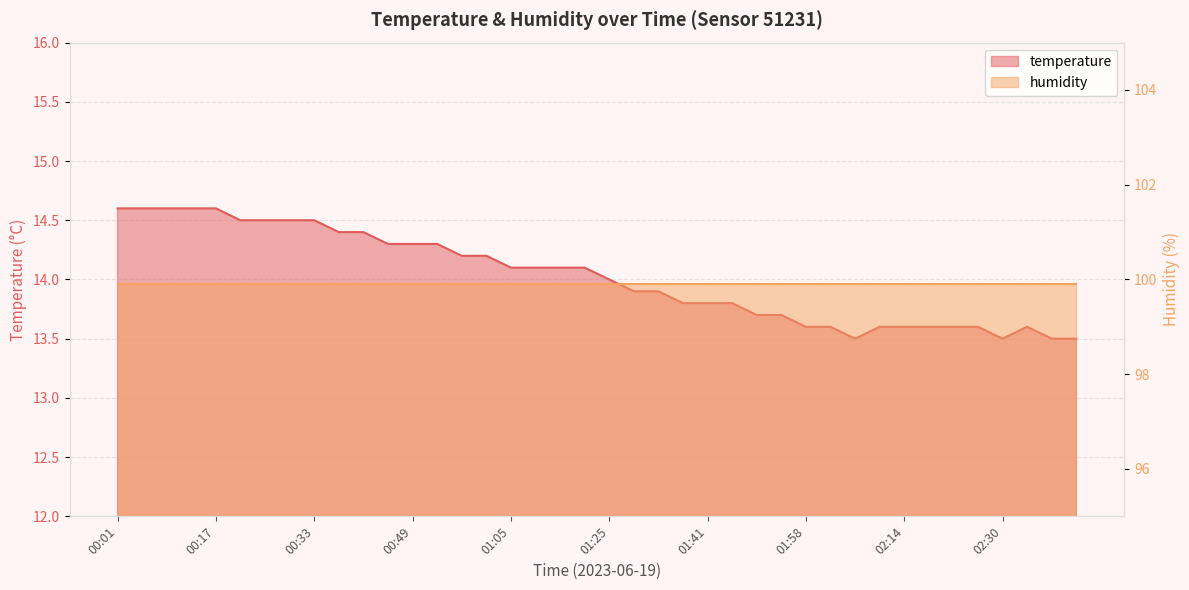

Reading left to right, list all the values displayed in this chart.

00:01=14.6	00:05=14.6	00:09=14.6	00:13=14.6	00:17=14.6	00:21=14.5	00:25=14.5	00:29=14.5	00:33=14.5	00:37=14.4	00:41=14.4	00:45=14.3	00:49=14.3	00:53=14.3	00:57=14.2	01:01=14.2	01:05=14.1	01:09=14.1	01:17=14.1	01:21=14.1	01:25=14.0	01:29=13.9	01:33=13.9	01:37=13.8	01:41=13.8	01:45=13.8	01:49=13.7	01:53=13.7	01:58=13.6	02:02=13.6	02:06=13.5	02:10=13.6	02:14=13.6	02:18=13.6	02:22=13.6	02:26=13.6	02:30=13.5	02:34=13.6	02:38=13.5	02:42=13.5